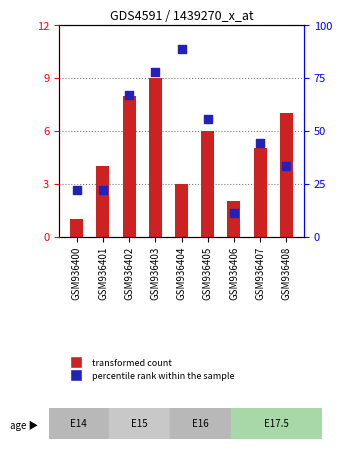

Is the value of percentile rank within the sample at GSM936400 greater than the value of transformed count at GSM936408?

Yes